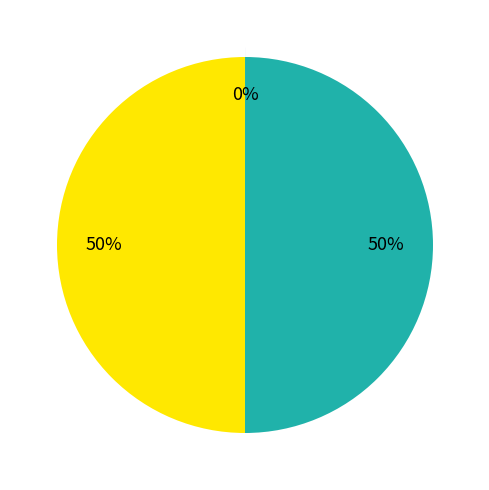

To the nearest percent, what is the difference between the largest and smallest slice percentages?

50%